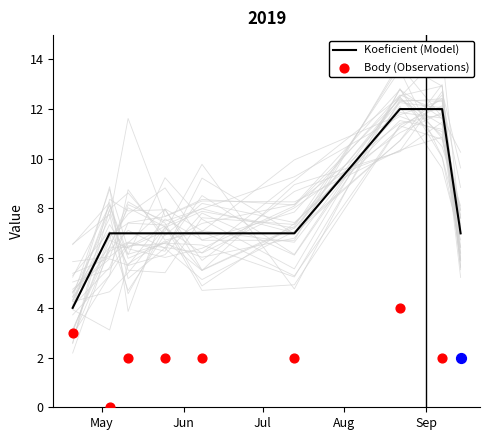

What is the ratio of the value at 2019-07-13 to the value at 2019-05-11?

1.0